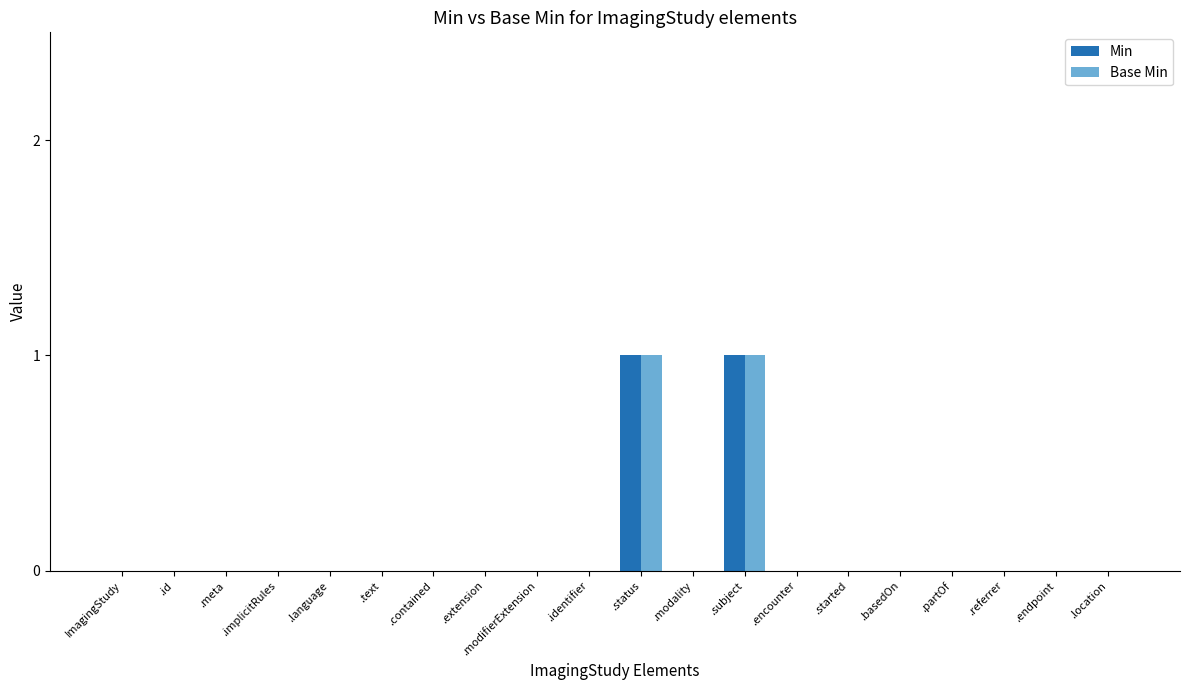

How many data points does each series have?

20